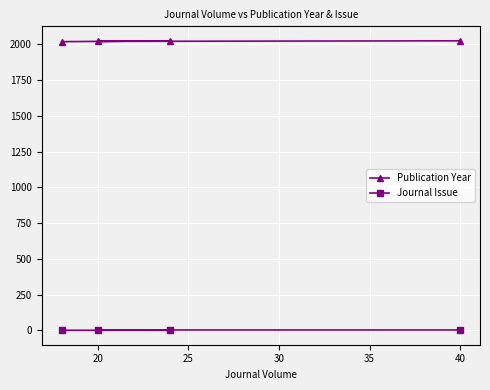

What is the maximum value shown in the chart?

2024